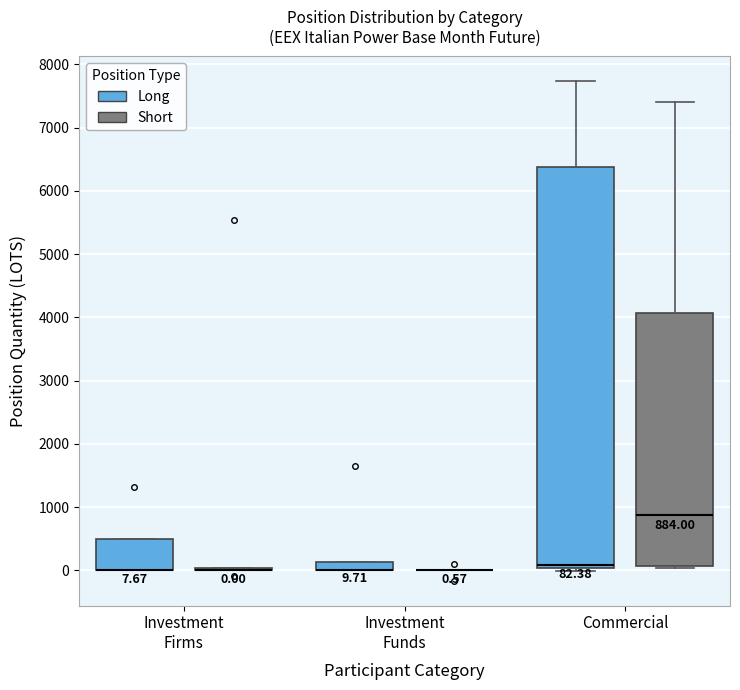

Which box is the tallest, from its lower edge to its upper edge?

Commercial (Long)